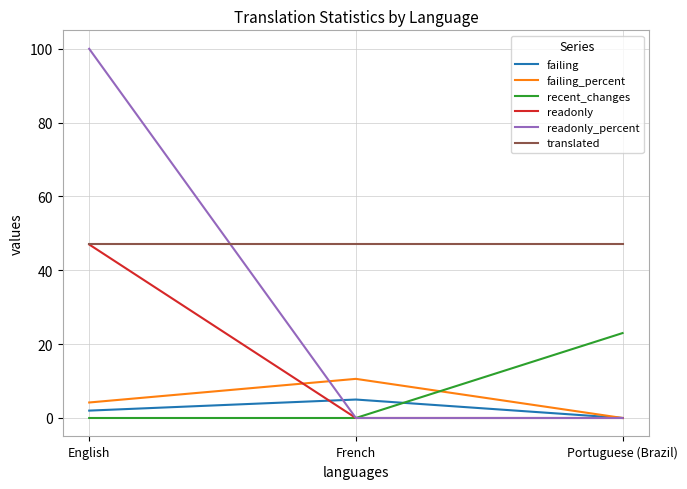

What is the difference between the highest and lowest values at French?

47.0